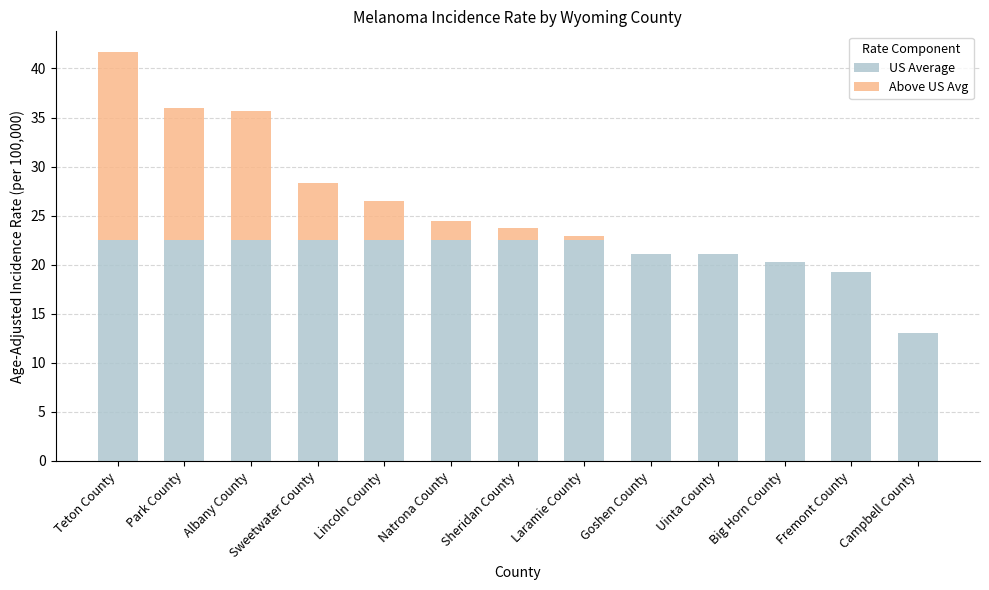

What is the total value across all series at Goshen County?

21.1